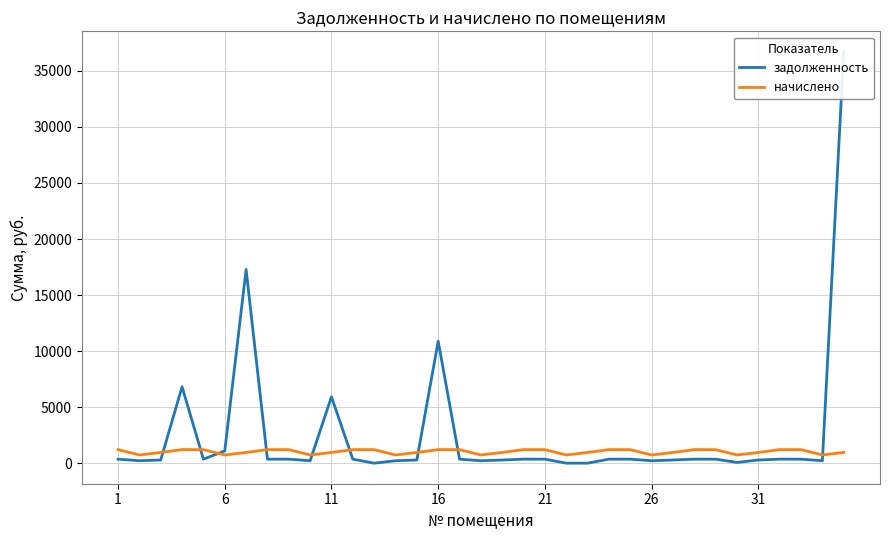

In задолженность, how many points are lower than both neighbors (excluding endpoints)?

8